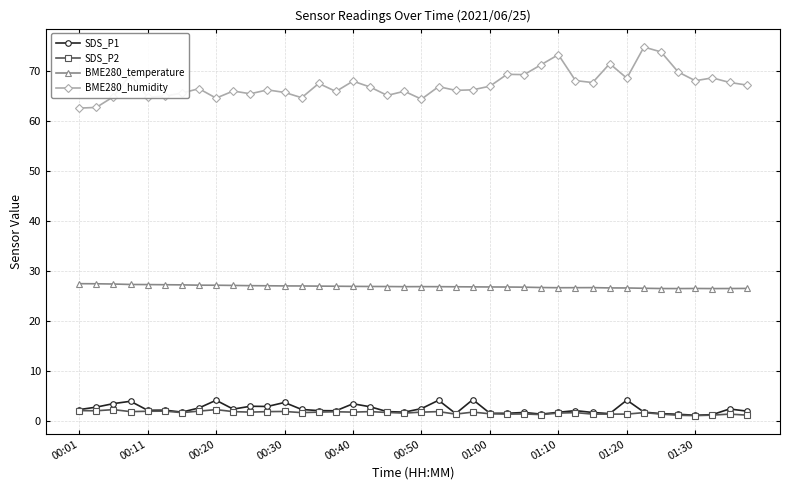

True or false: SDS_P2 and BME280_temperature intersect in this chart.

False